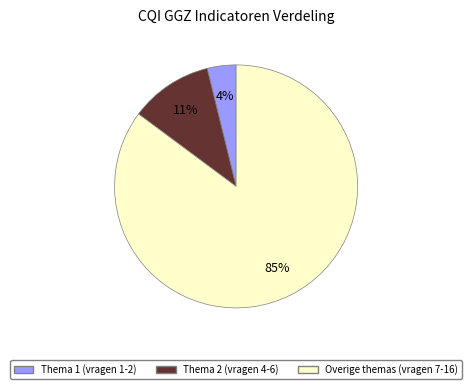

The Overige themas (vragen 7-16) slice represents 85% of the pie. True or false?

True